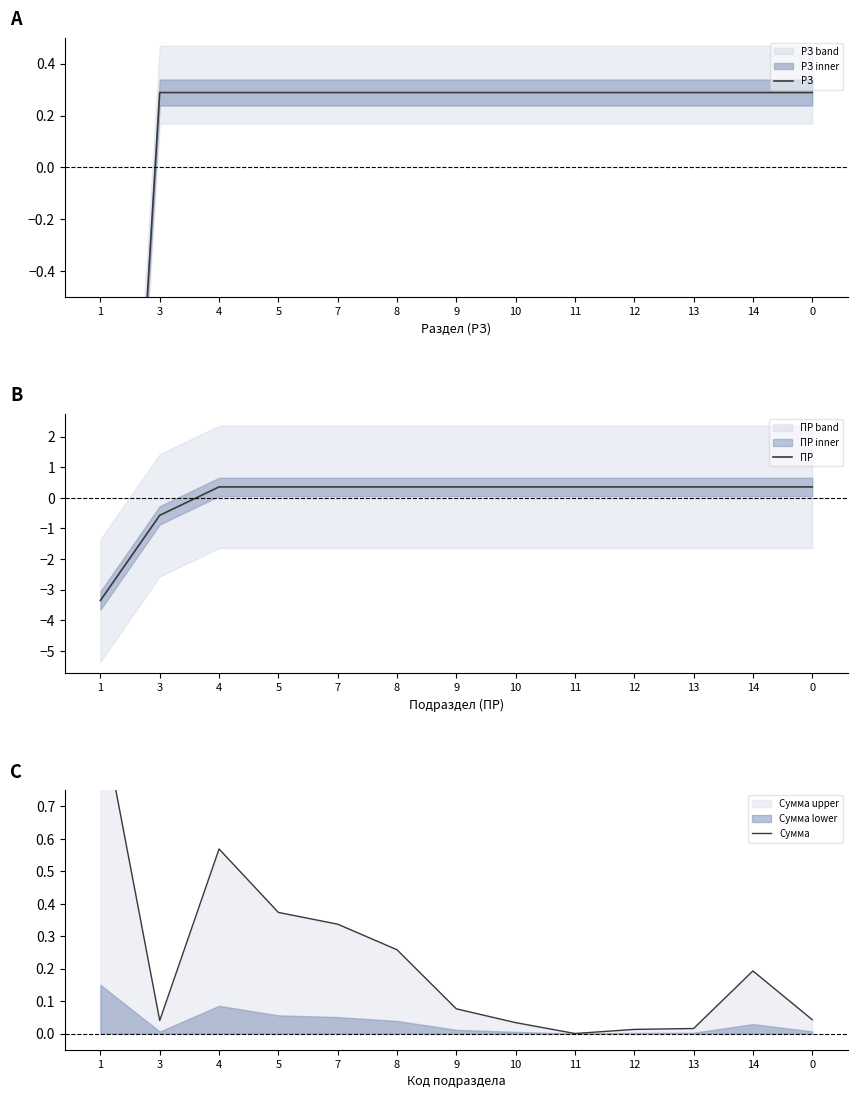

The value of РЗ at 7 is 0.3. True or false?

True